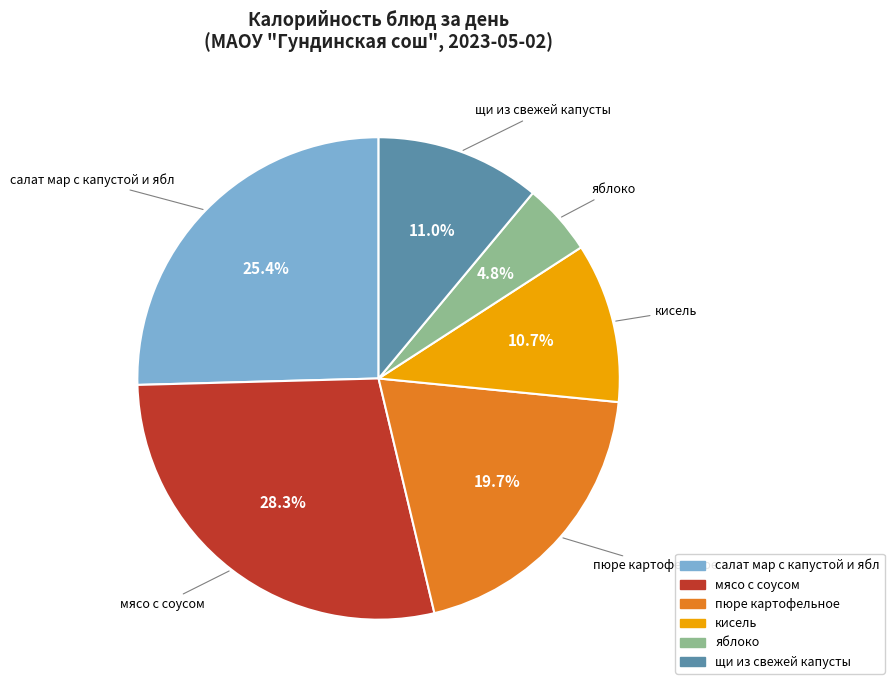

Between яблоко and салат мар с капустой и ябл, which is larger?

салат мар с капустой и ябл